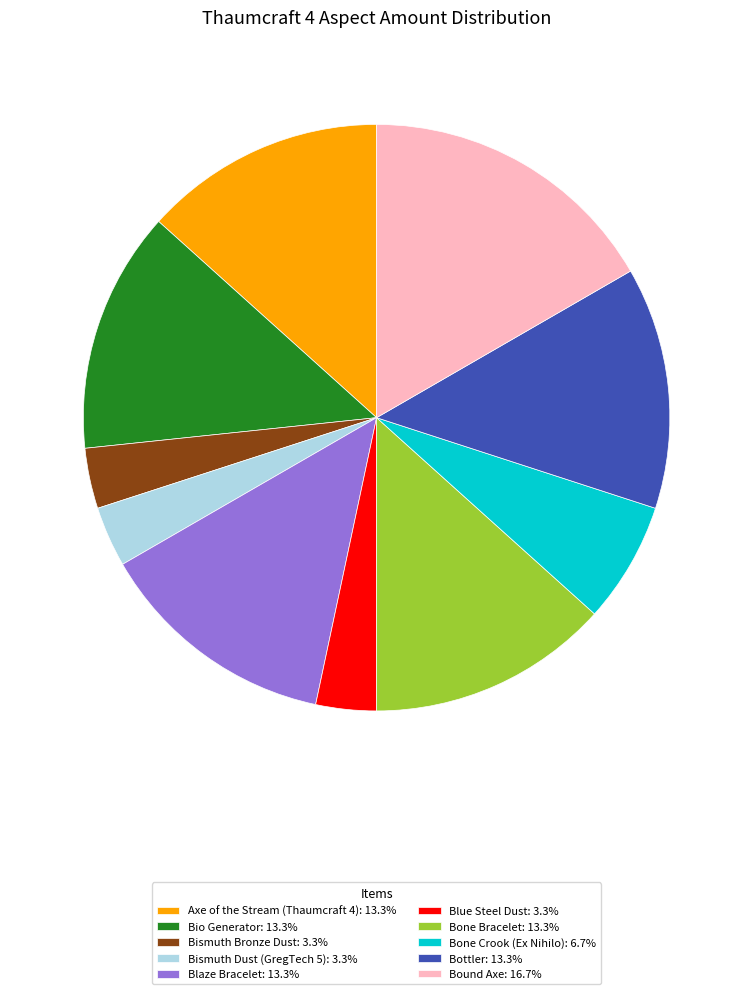

Which category has the biggest portion of the pie?

Bound Axe